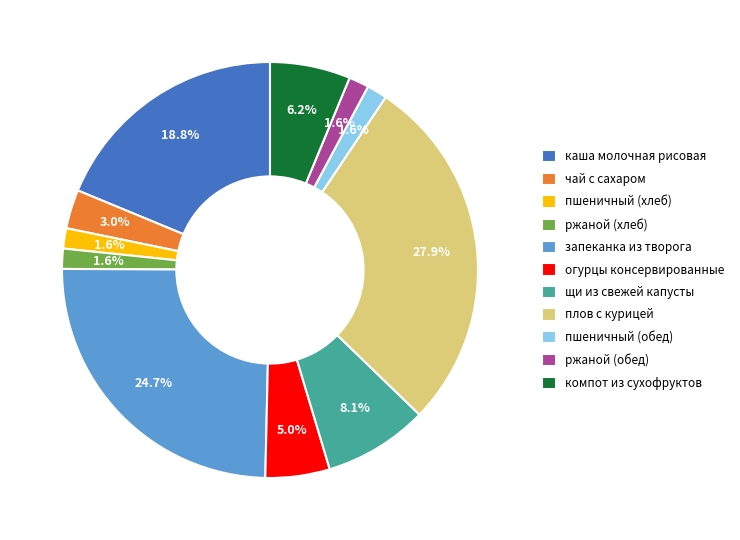

Do ржаной (хлеб) and плов с курицей together represent more than half of the pie?

No